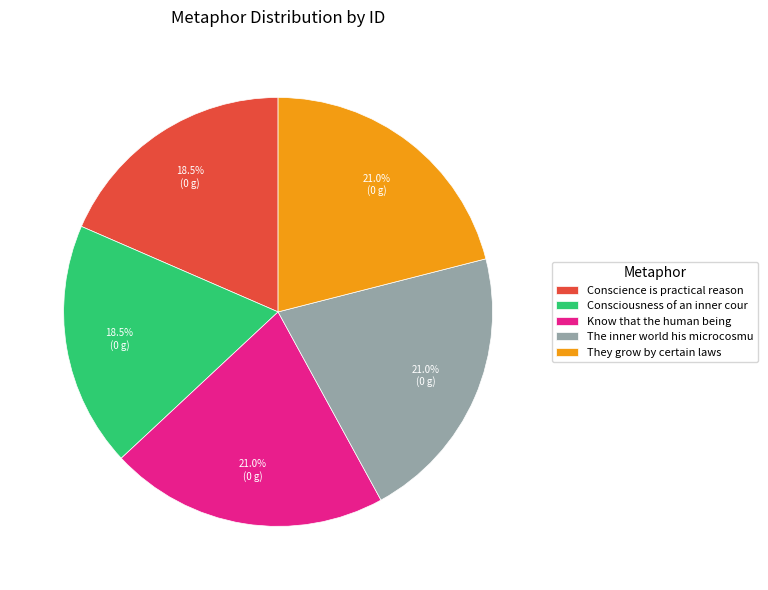

What is the ratio of the value at Conscience is practical reason to the value at Consciousness of an inner cour?

1.0